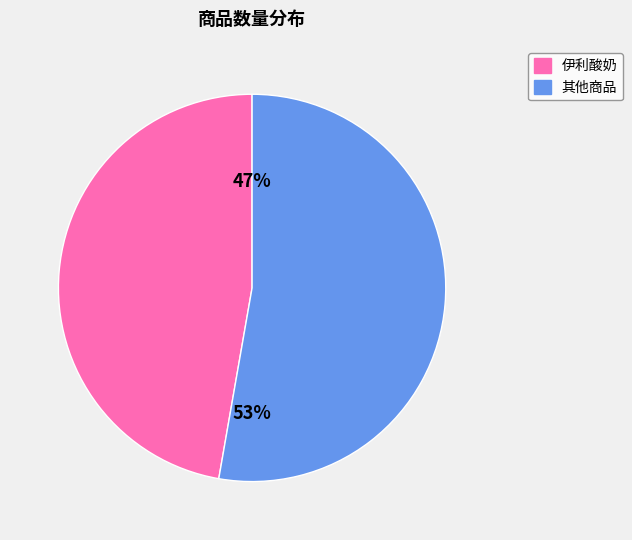

Is there a majority slice in this chart?

Yes